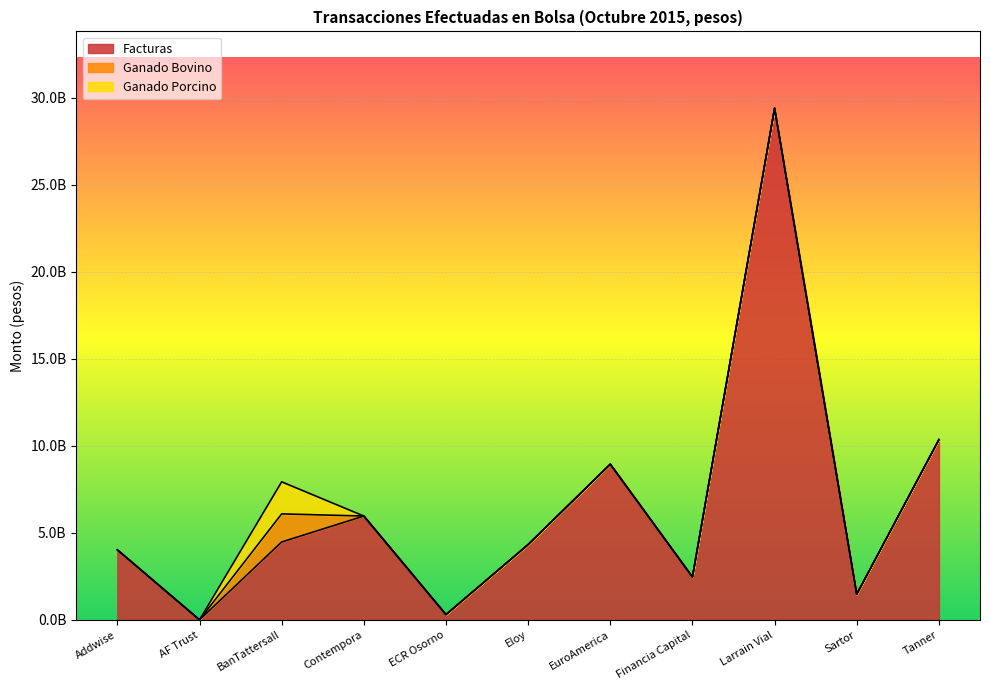

What is the maximum value shown in the chart?

29399192950